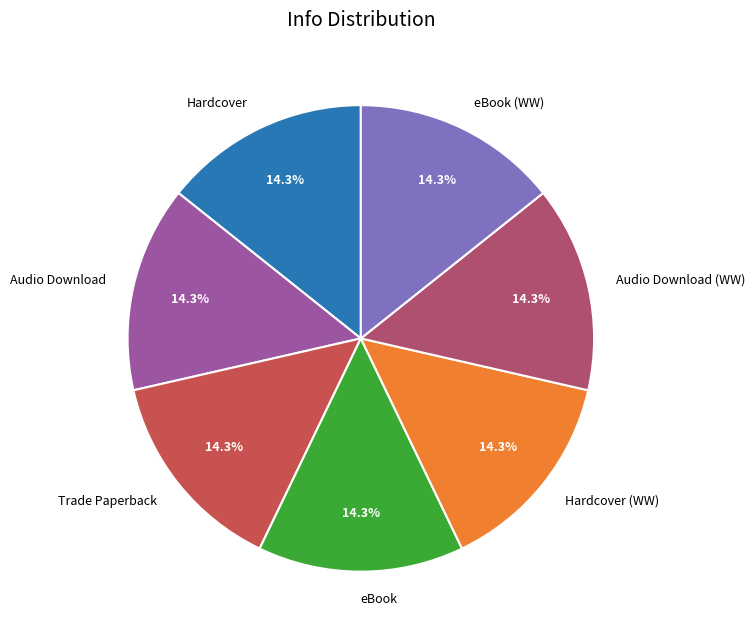

What is the ratio of the value at eBook (WW) to the value at eBook?

1.0